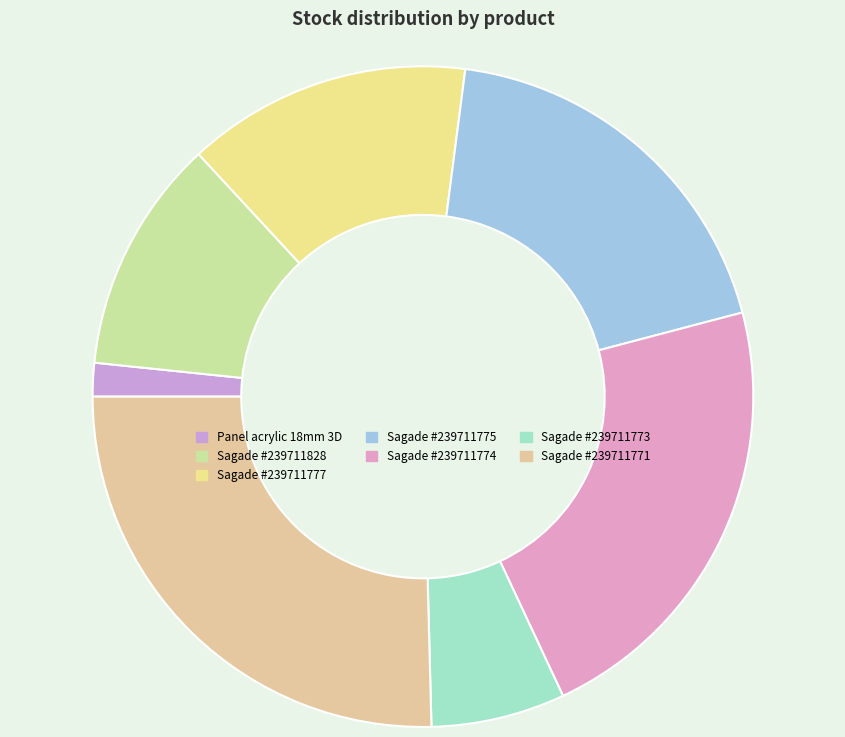

How many segments does this pie chart have?

7